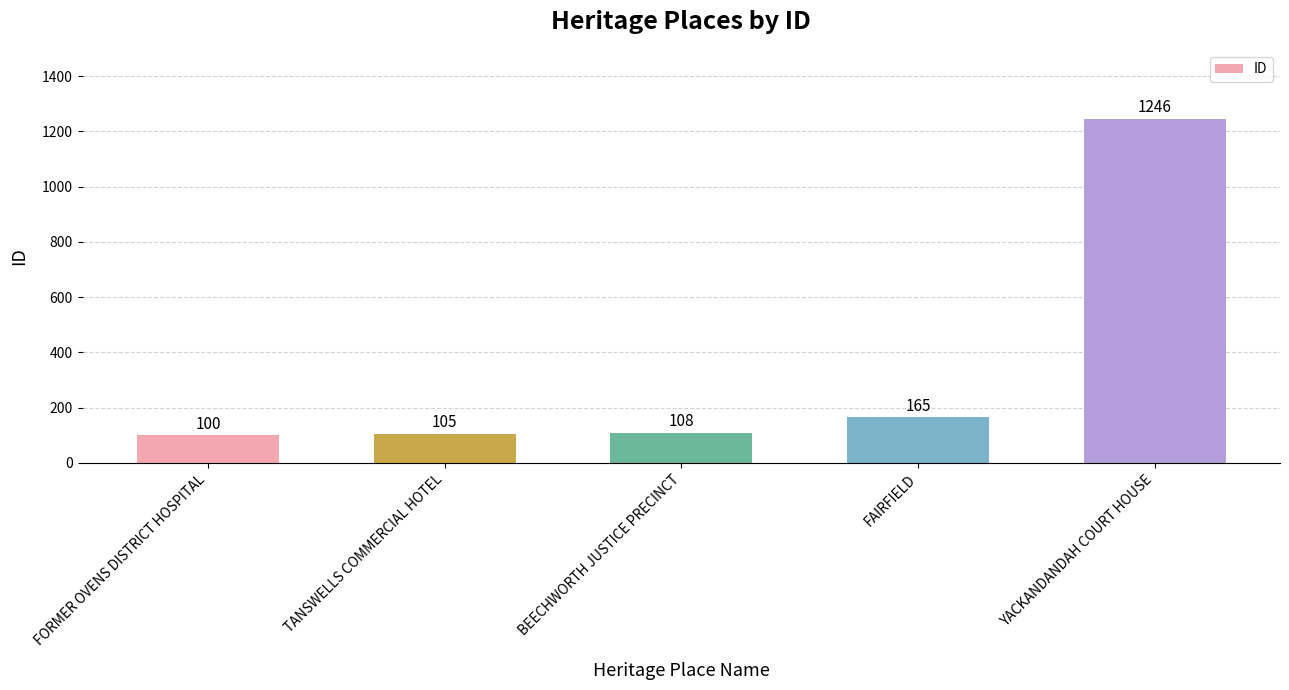

Does the chart contain any negative values?

No